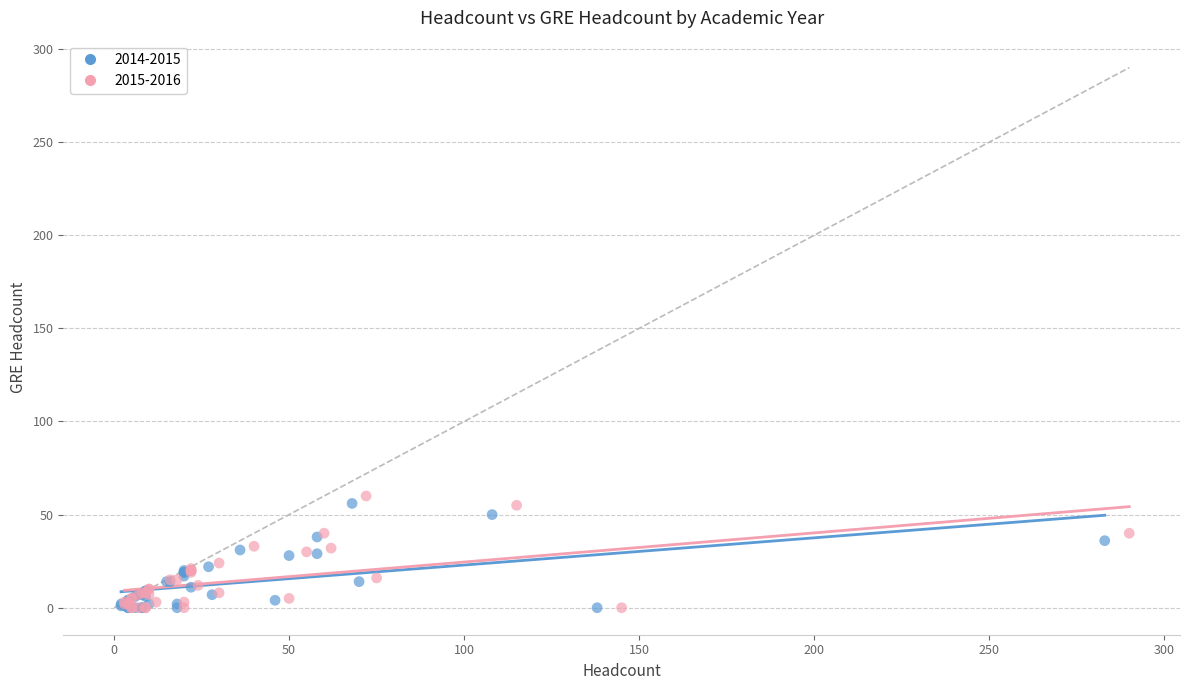

Which series has the largest Y range (max minus min)?

2015-2016